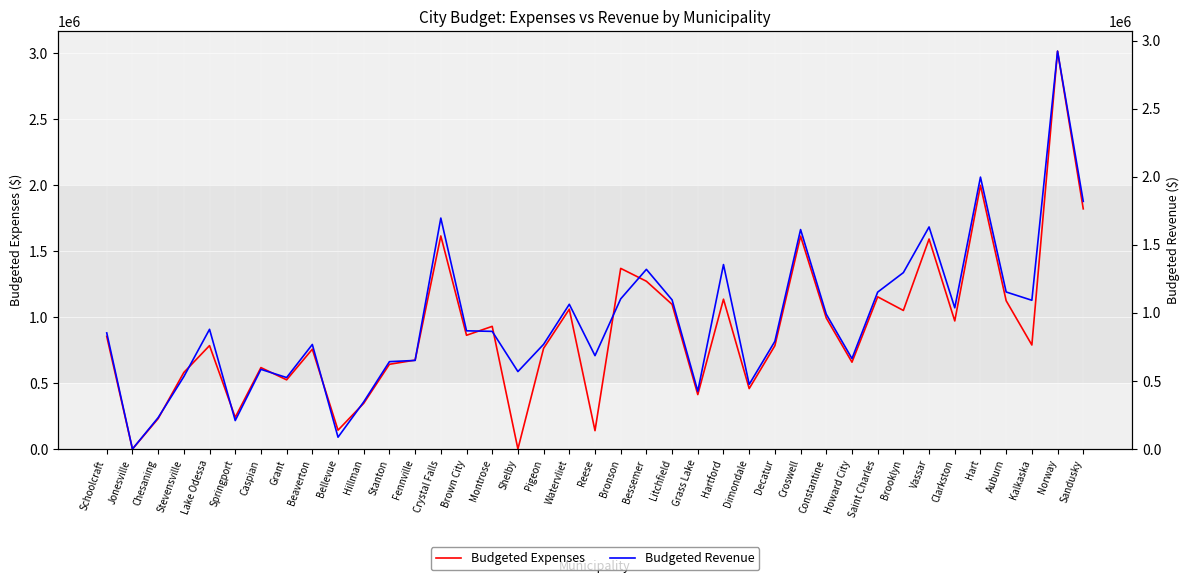

How many interior local peaks does the Budgeted Expenses series have?

13